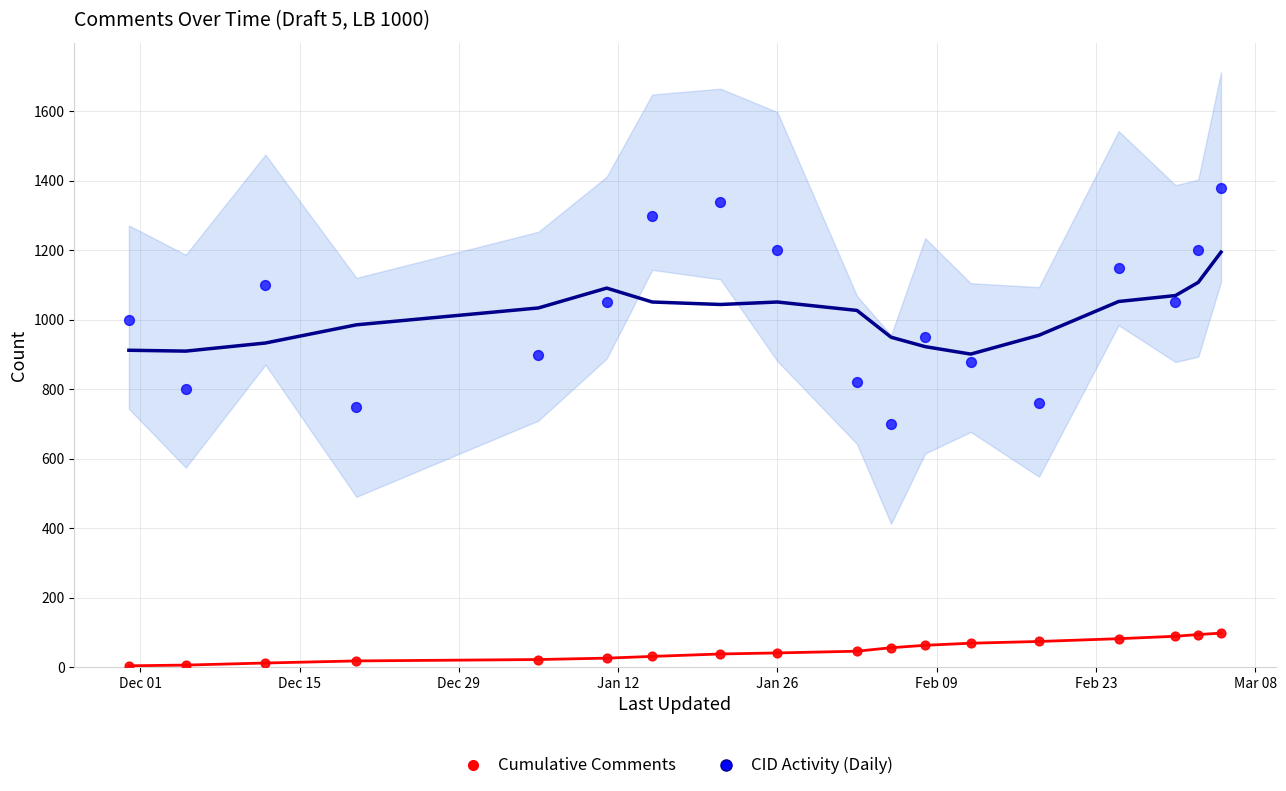

What is the ratio of the value at 15 to the value at 13?

1.1